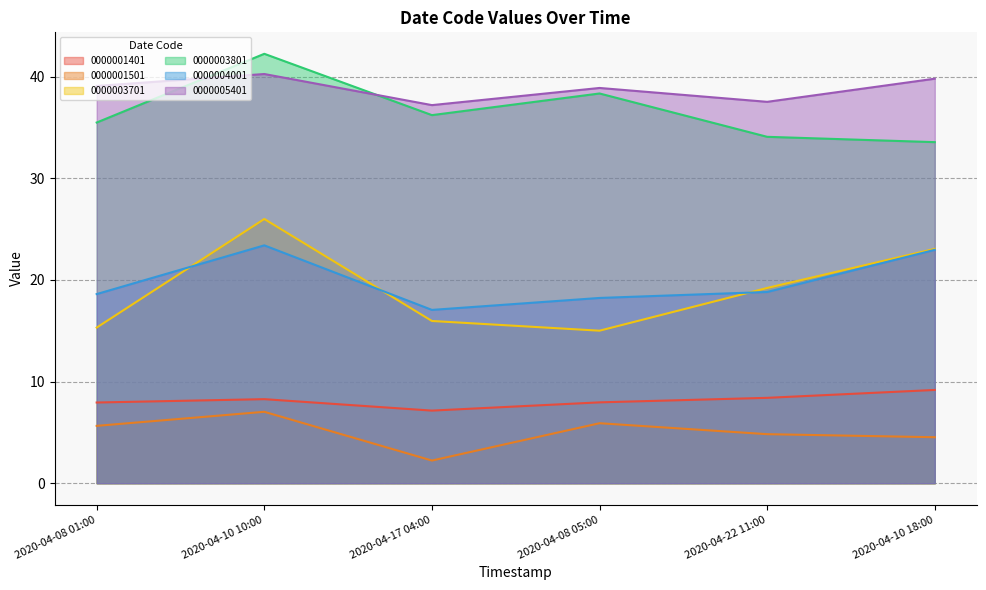

Between 2020-04-10 18:00 and 2020-04-17 04:00, which is larger?

2020-04-10 18:00